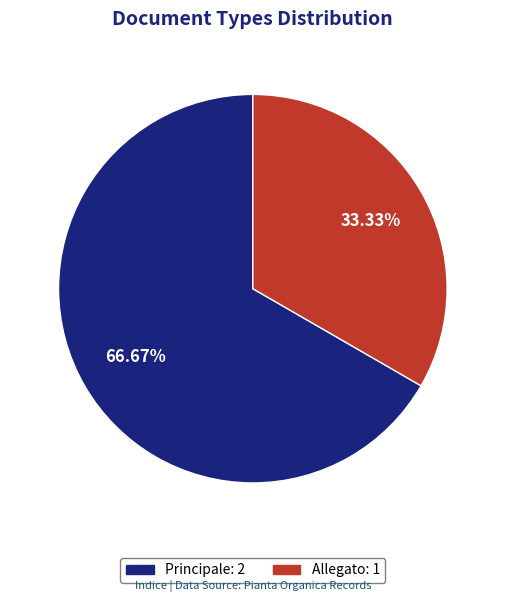

True or false: Principale accounts for 67% of the total.

True